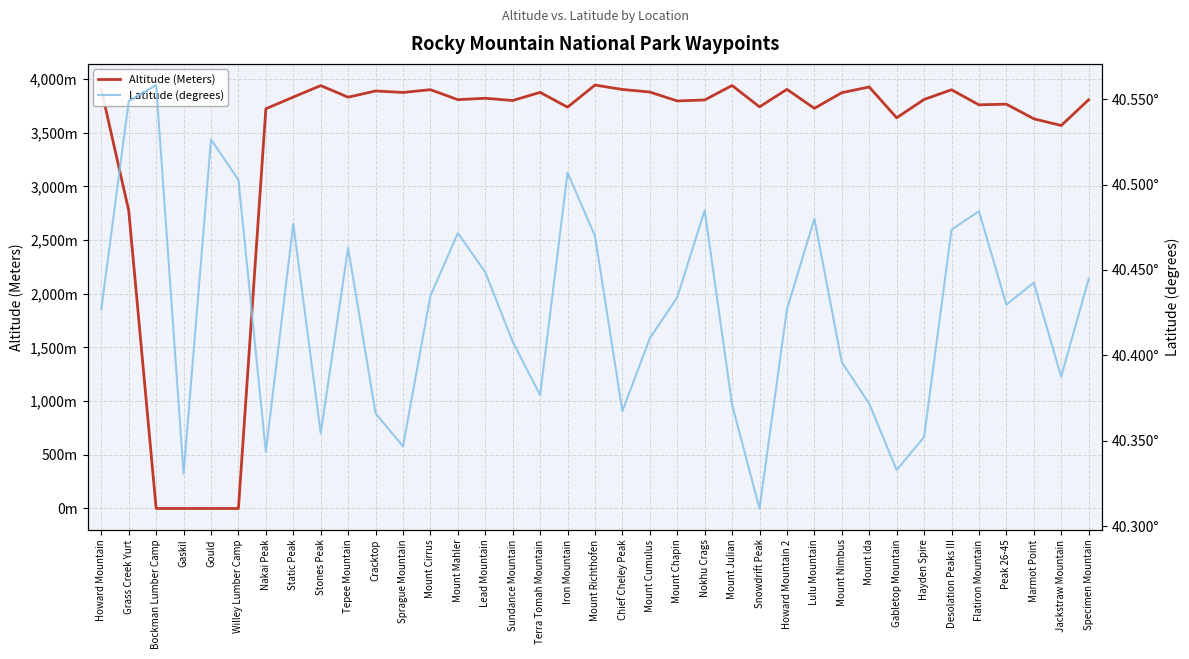

True or false: Altitude (Meters) has more than 2 interior local peaks.

True